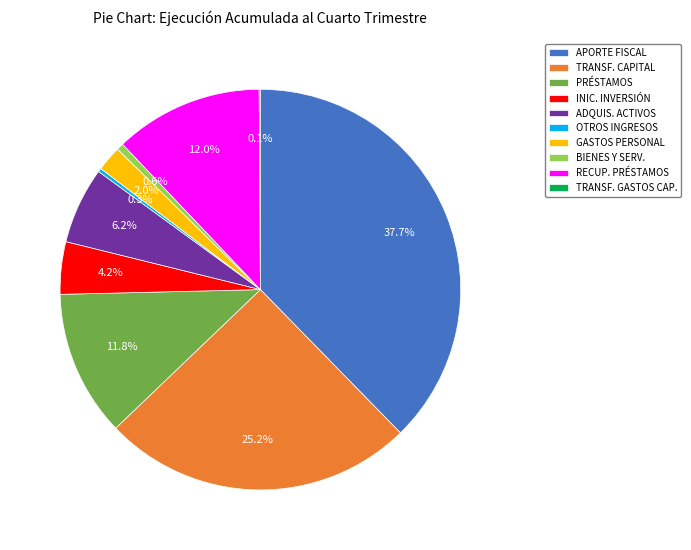

What is the ratio of the value at APORTE FISCAL to the value at OTROS INGRESOS?

130.7